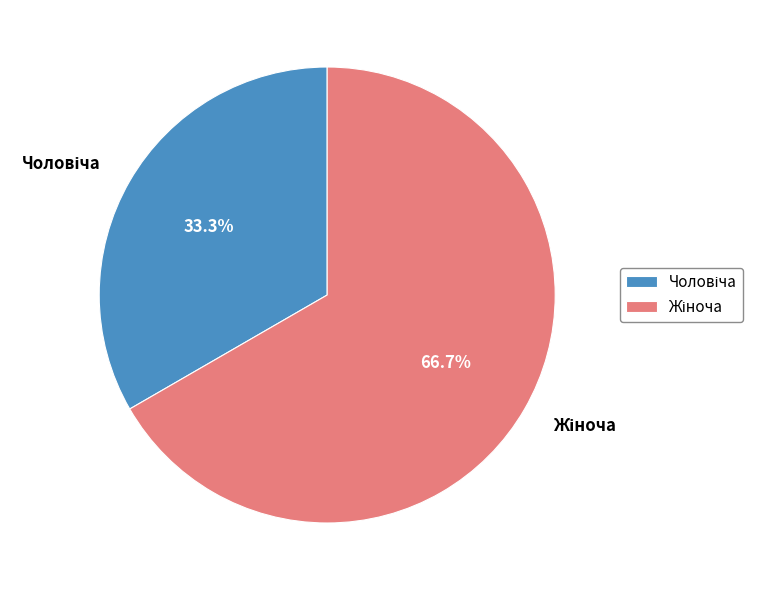

Is there any slice that represents more than half of the pie?

Yes